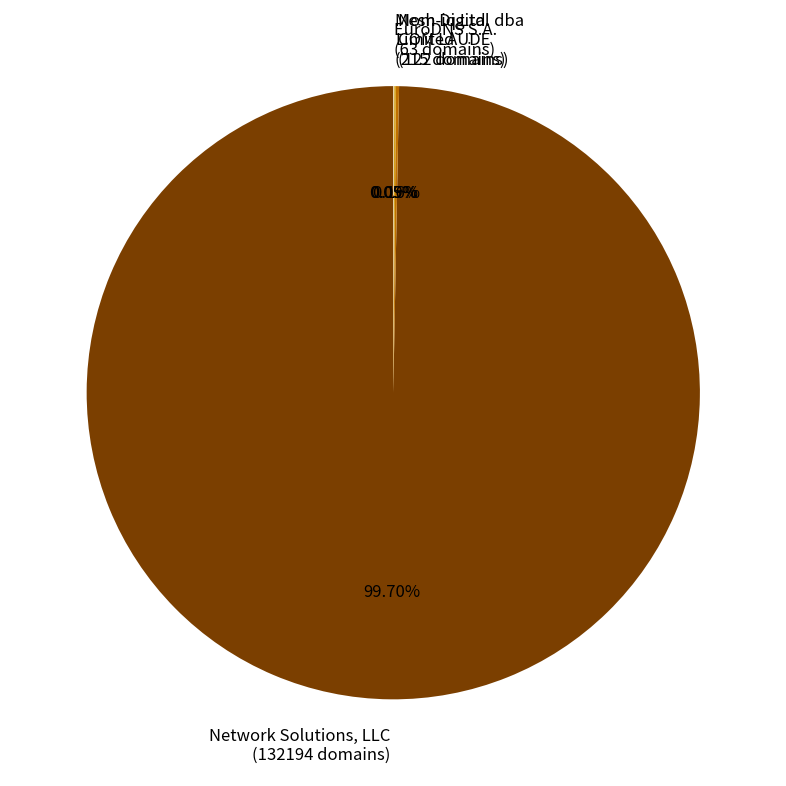

What is the majority slice?

Network Solutions, LLC (132194 domains)